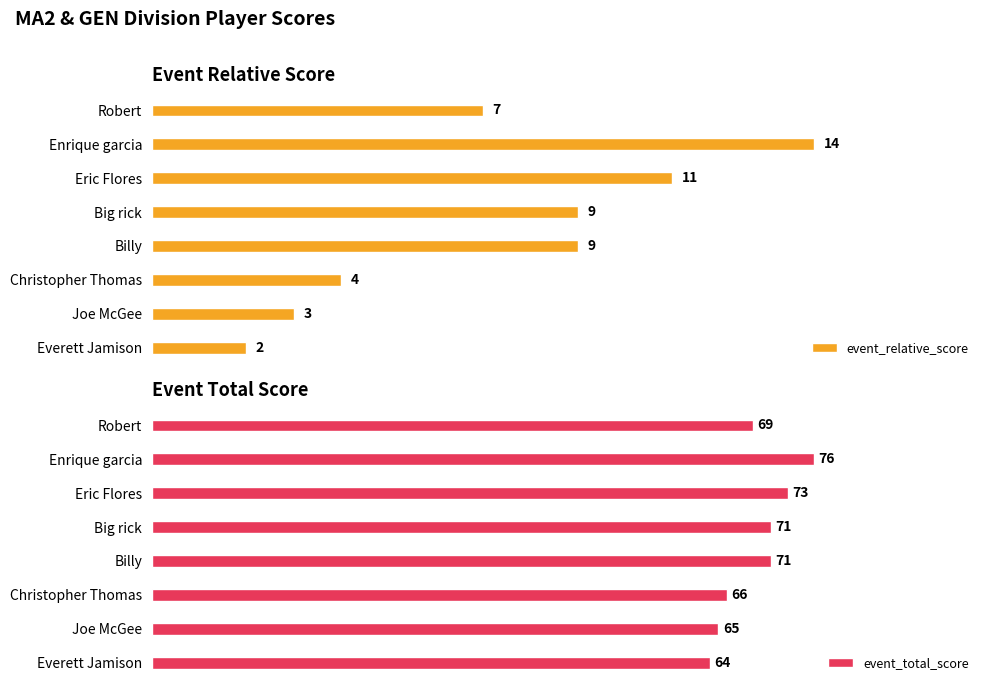

At which label does event_total_score reach its minimum?

Everett Jamison